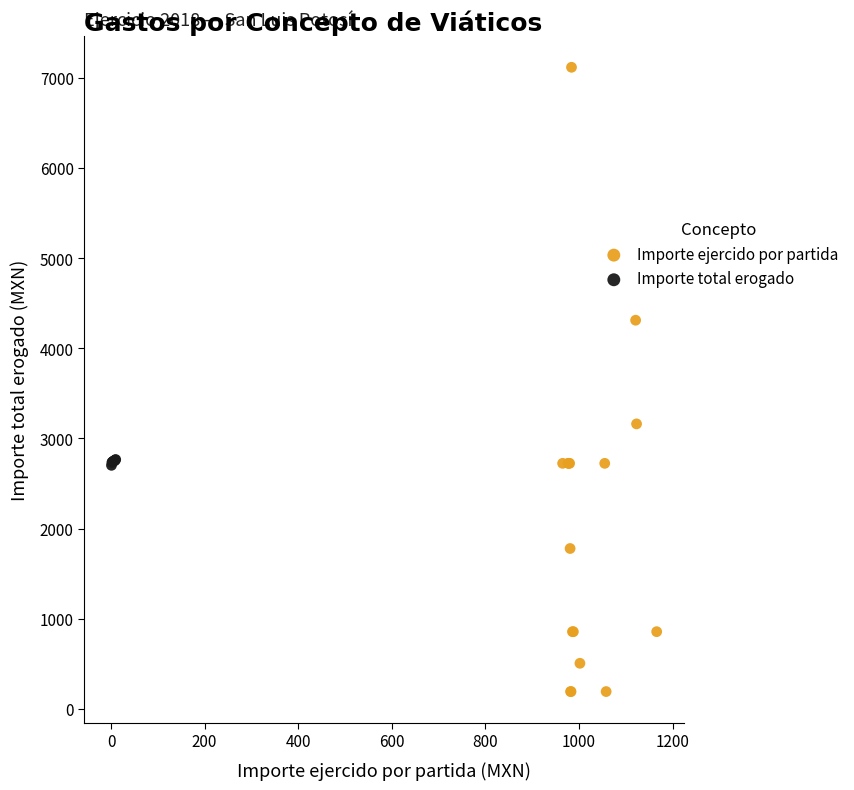

Which series has the largest Y range (max minus min)?

Importe ejercido por partida